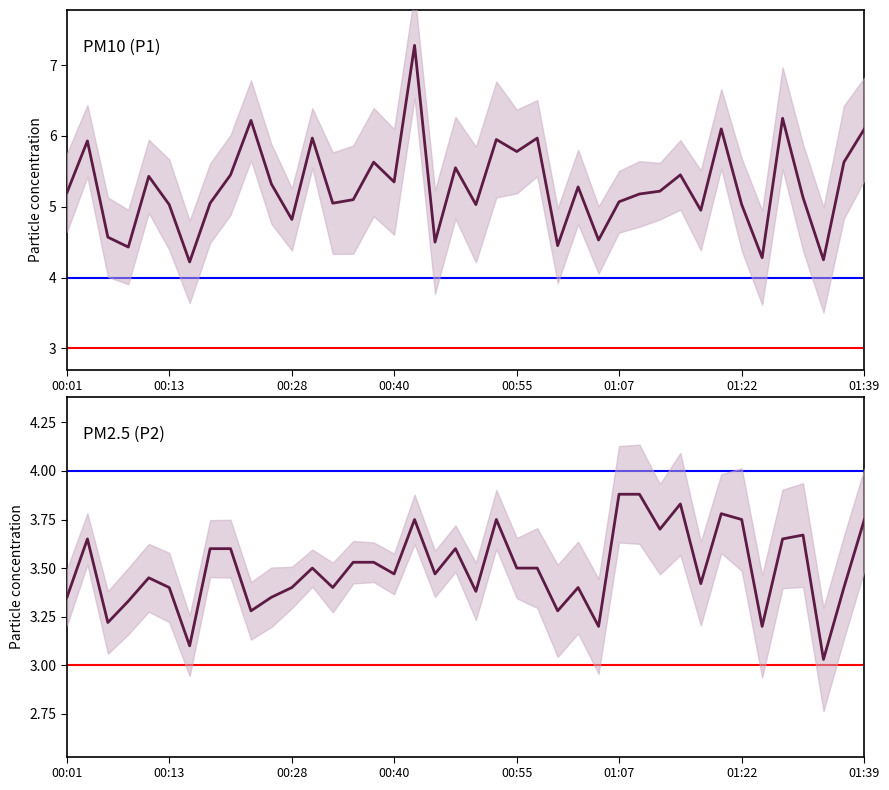

List the series in order of their overall mean, lowest first.

PM2.5 (P2), PM10 (P1)